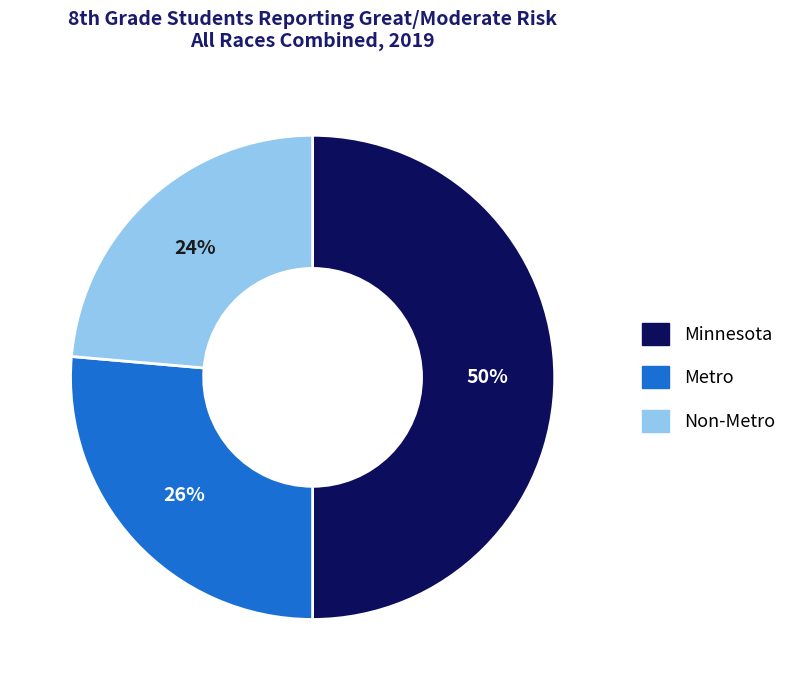

Count the number of slices in the pie.

3